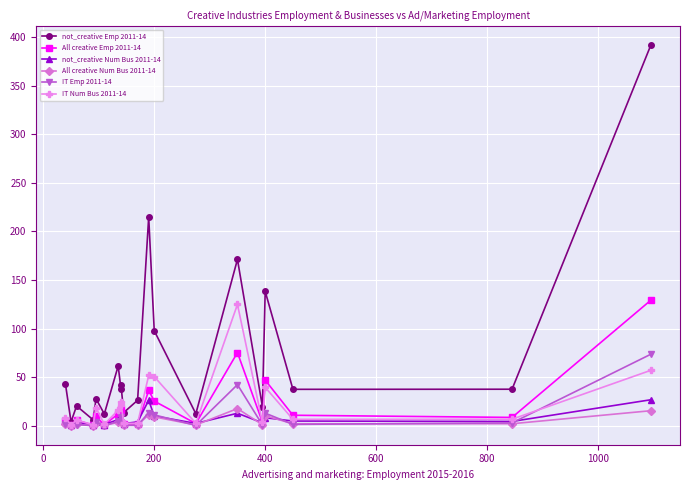

True or false: not_creative Emp 2011-14 and All creative Num Bus 2011-14 cross at least once.

False